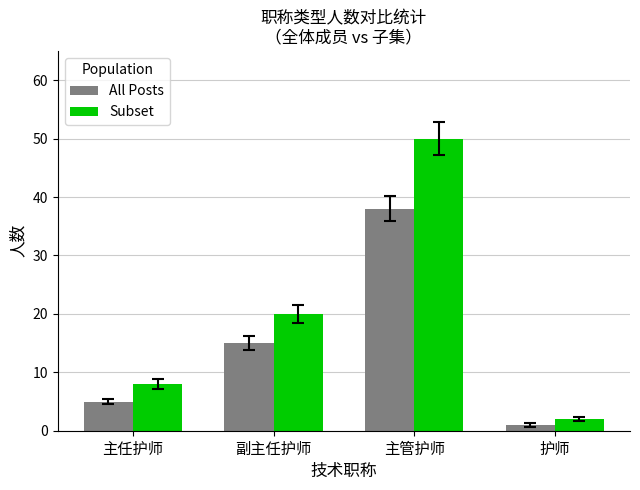

What position from the right is 主管护师?

2